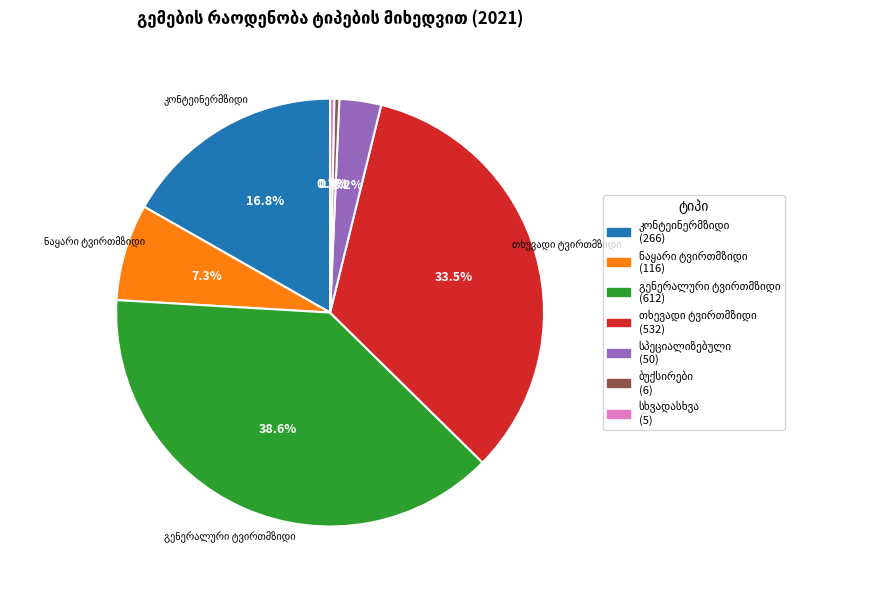

Is there any slice that represents more than half of the pie?

No